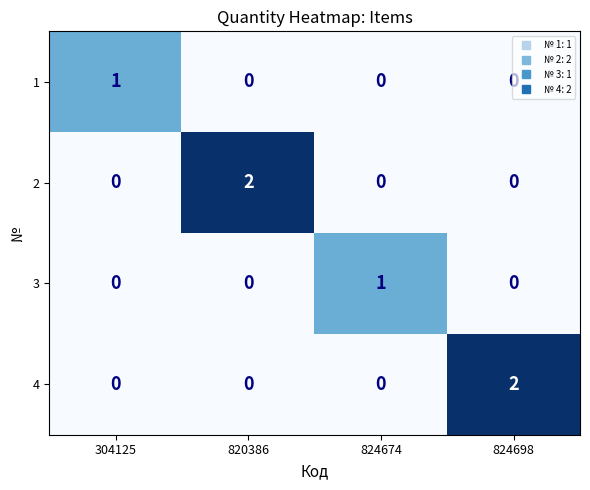

Count the number of categories in the chart.

4